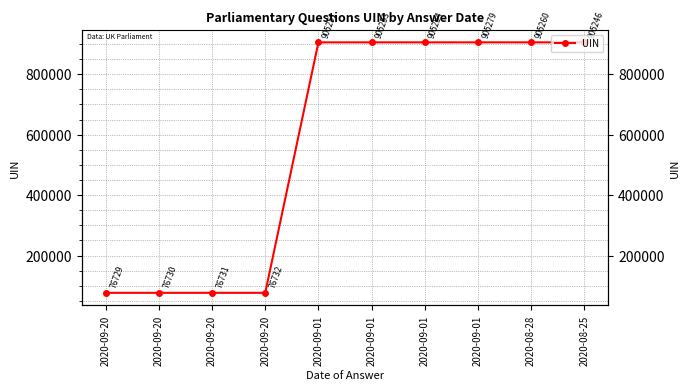

What is the value of the 6th point from the left?

905251